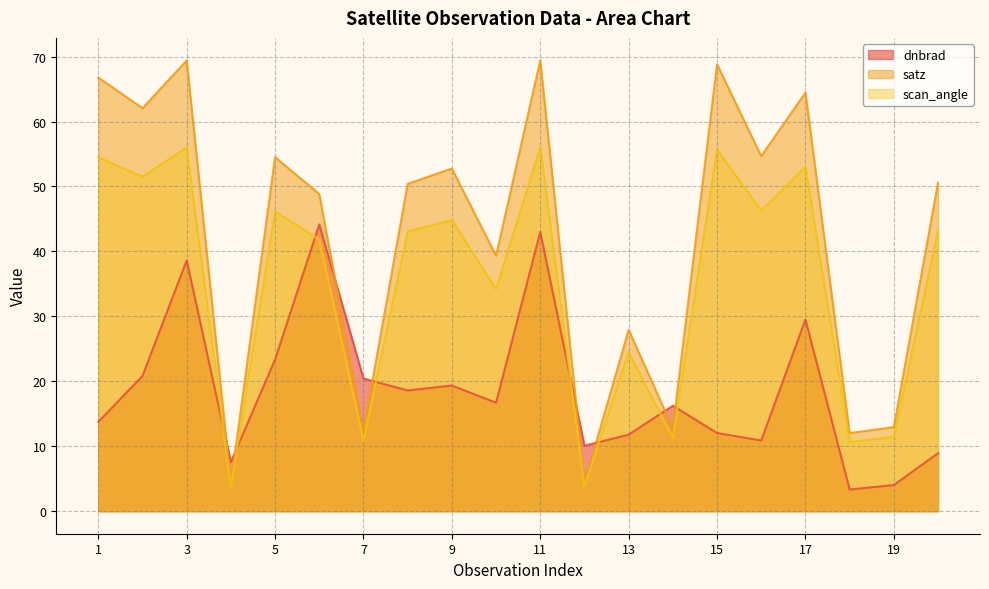

Does the chart have visible grid lines?

Yes